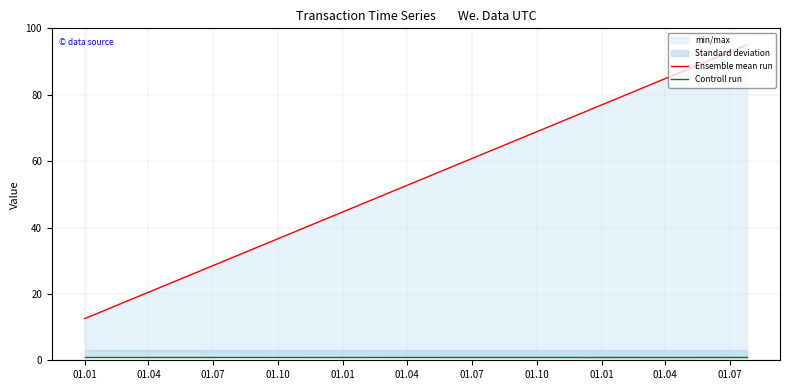

Which has a higher value, 01.07 or 01.10?

01.10